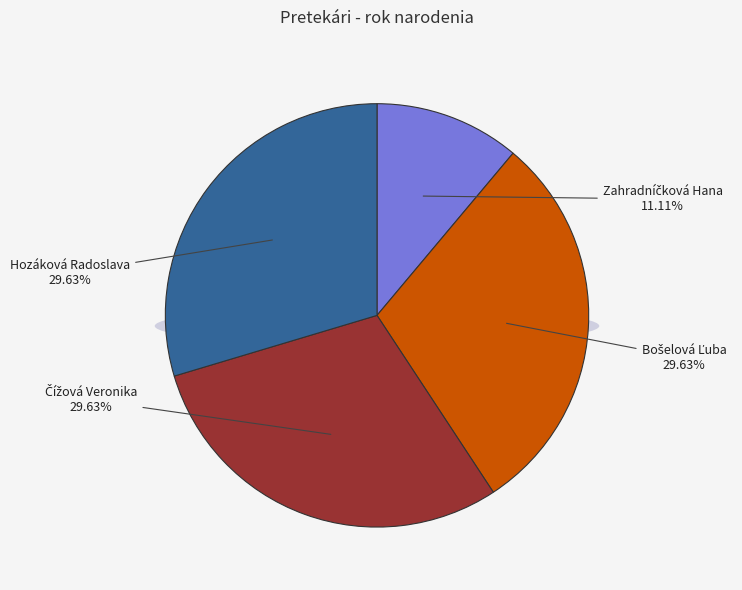

Is it true that Zahradníčková Hana is 2% of the pie?

False